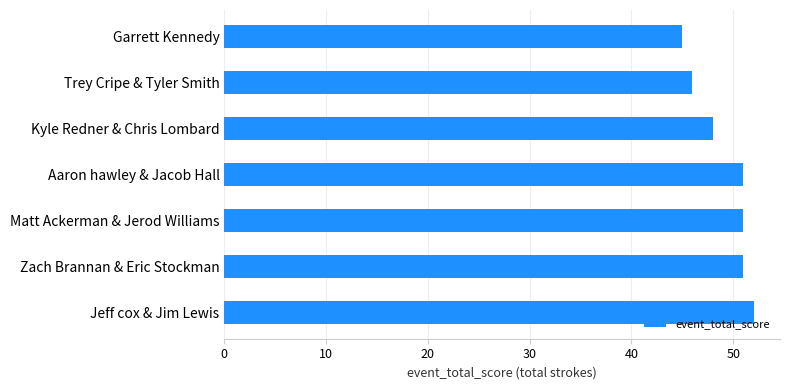

What is the difference between the maximum and minimum values?

7